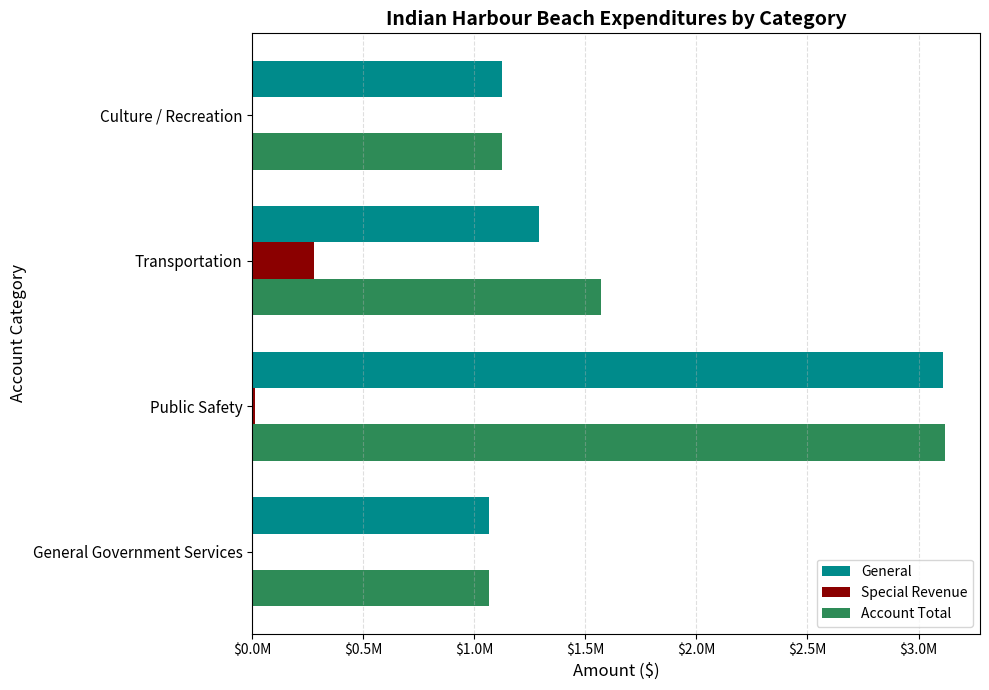

What are all the series names shown in the legend?

General, Special Revenue, Account Total